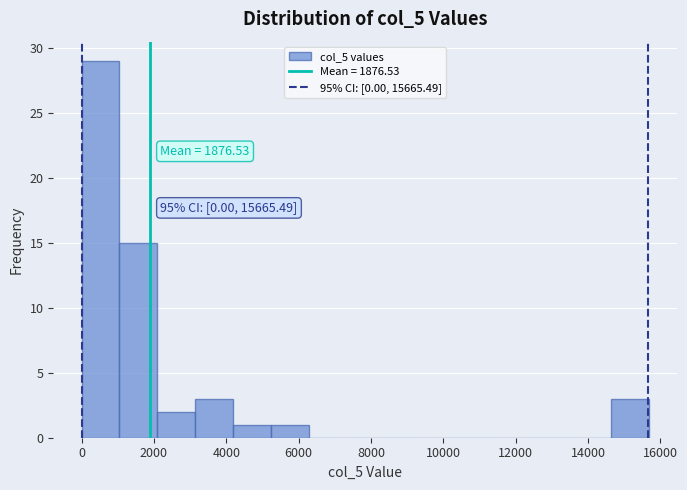

Which range on the x-axis has the tallest bar?

0 to 1000